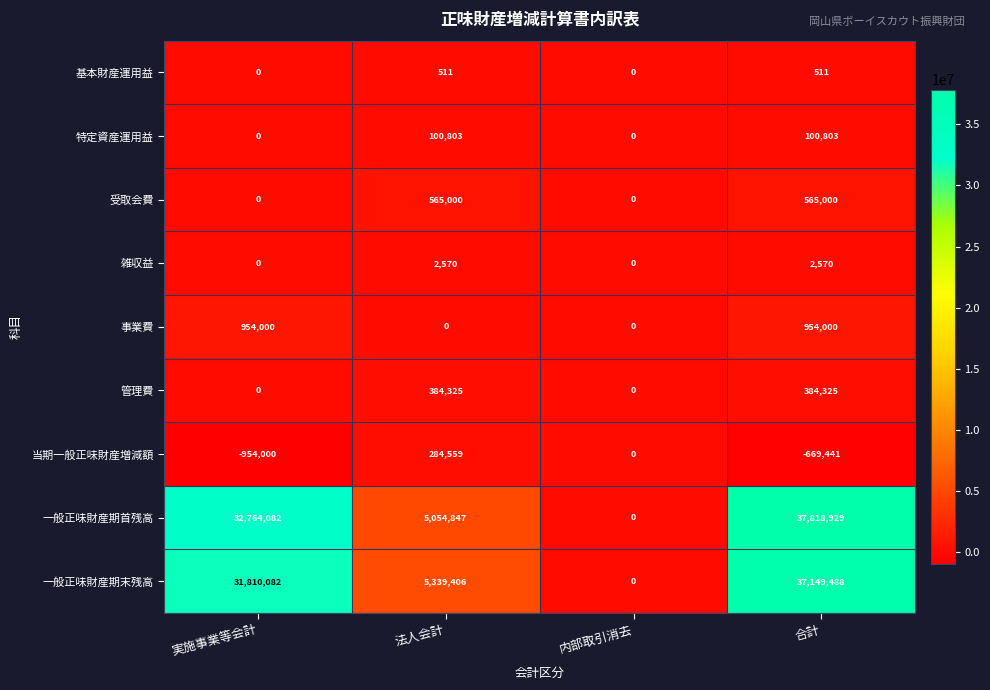

At which category is the sum across all series the highest?

合計